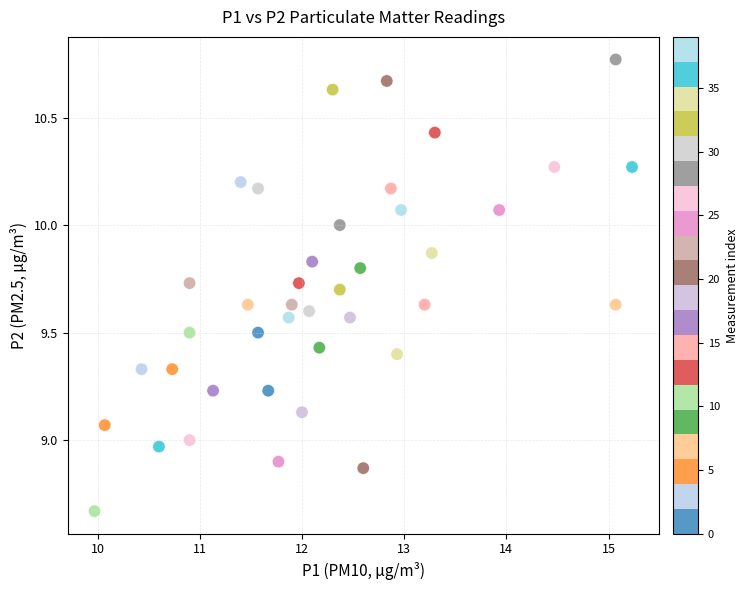

What is the range of Y values (max minus min)?

2.1